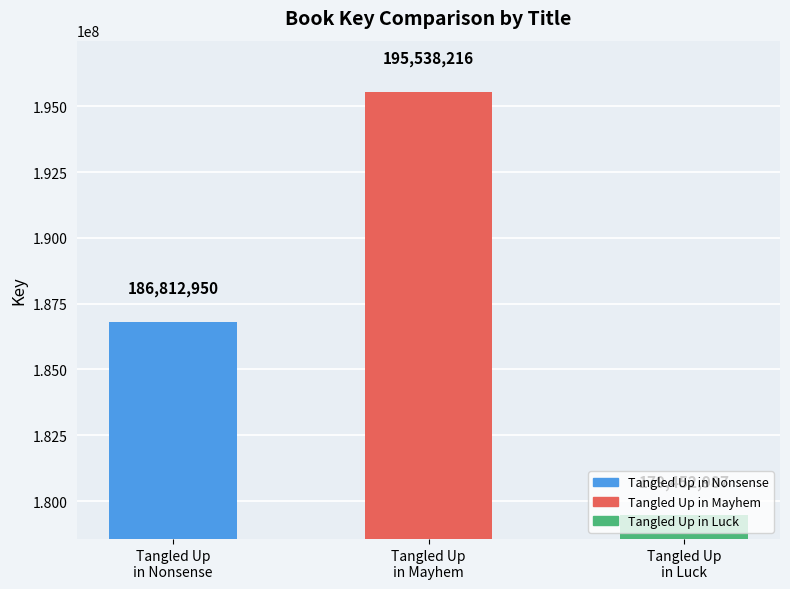

Rank the categories by value from lowest to highest.

Tangled Up
in Luck, Tangled Up
in Nonsense, Tangled Up
in Mayhem